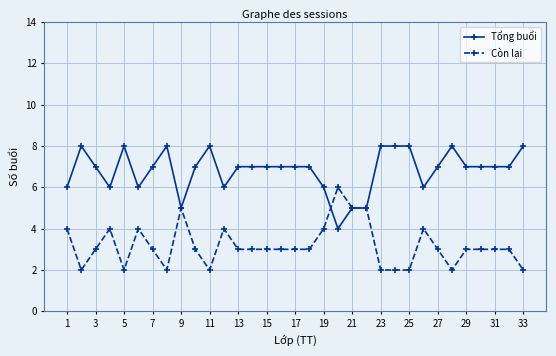

How many lines are shown in the chart?

2